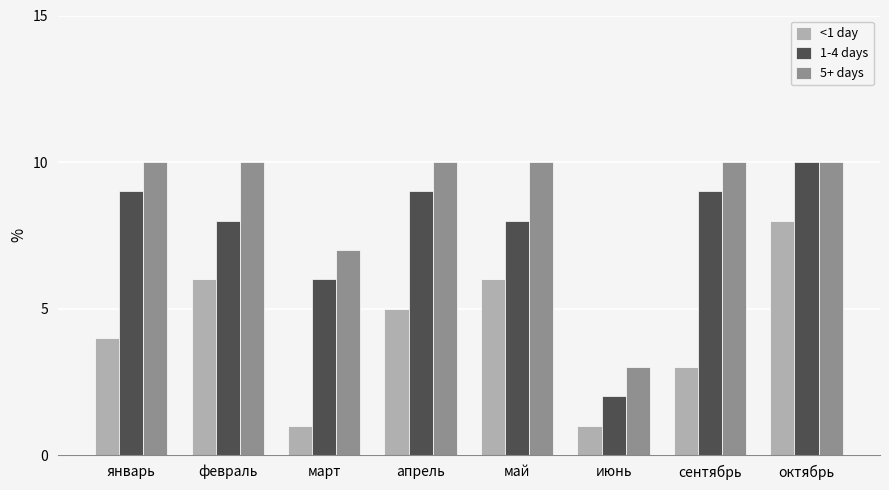

What is the difference between the highest and lowest values at май?

4